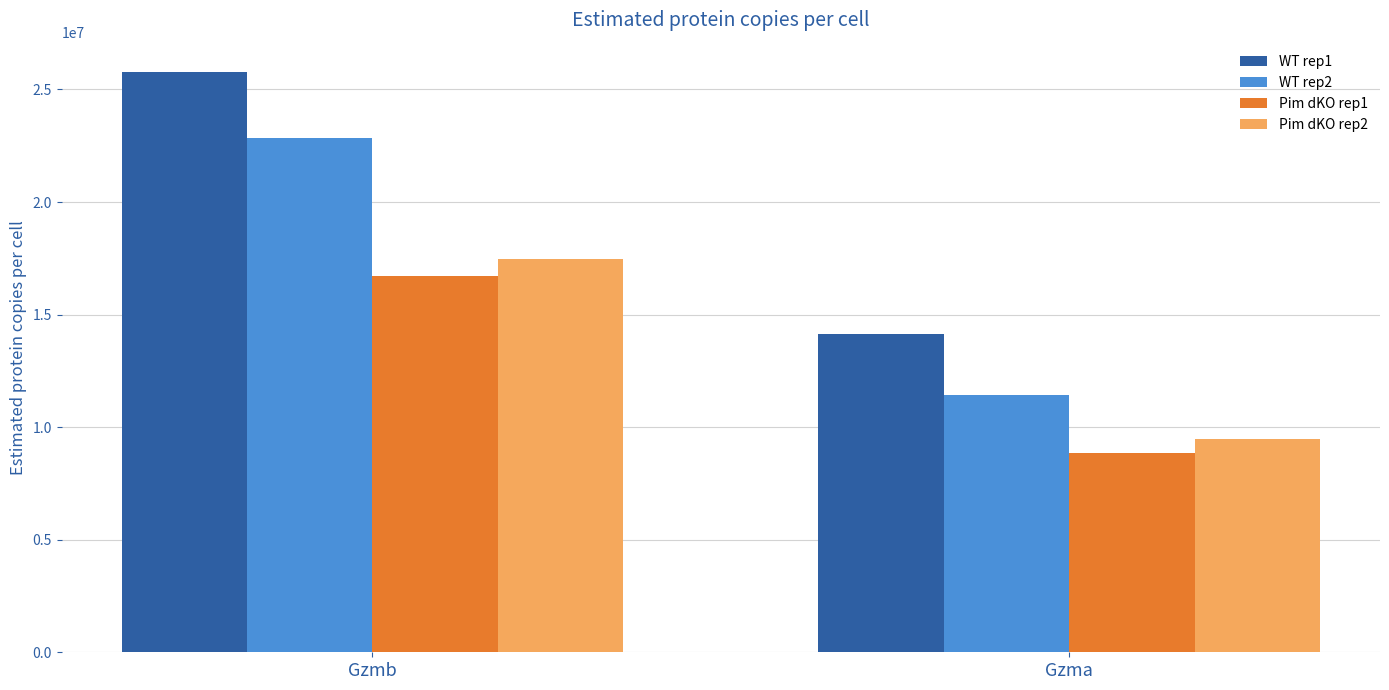

How many WT rep1 values are between 14144808 and 25790308?

2